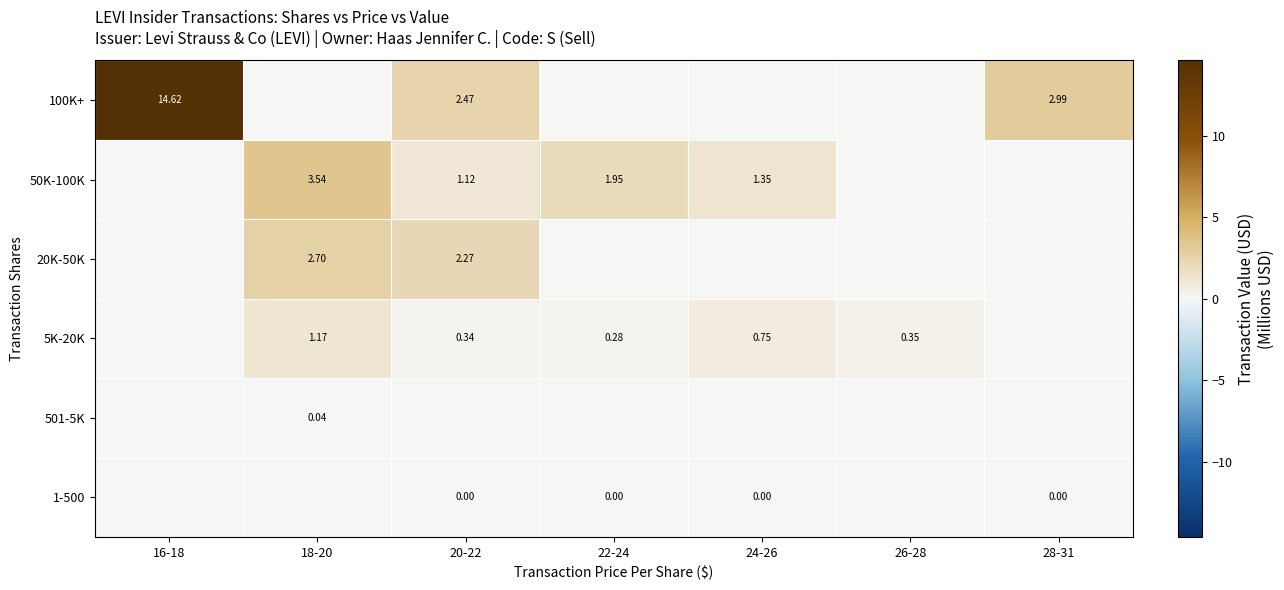

Where does the 50K-100K series first go above 1?

18-20